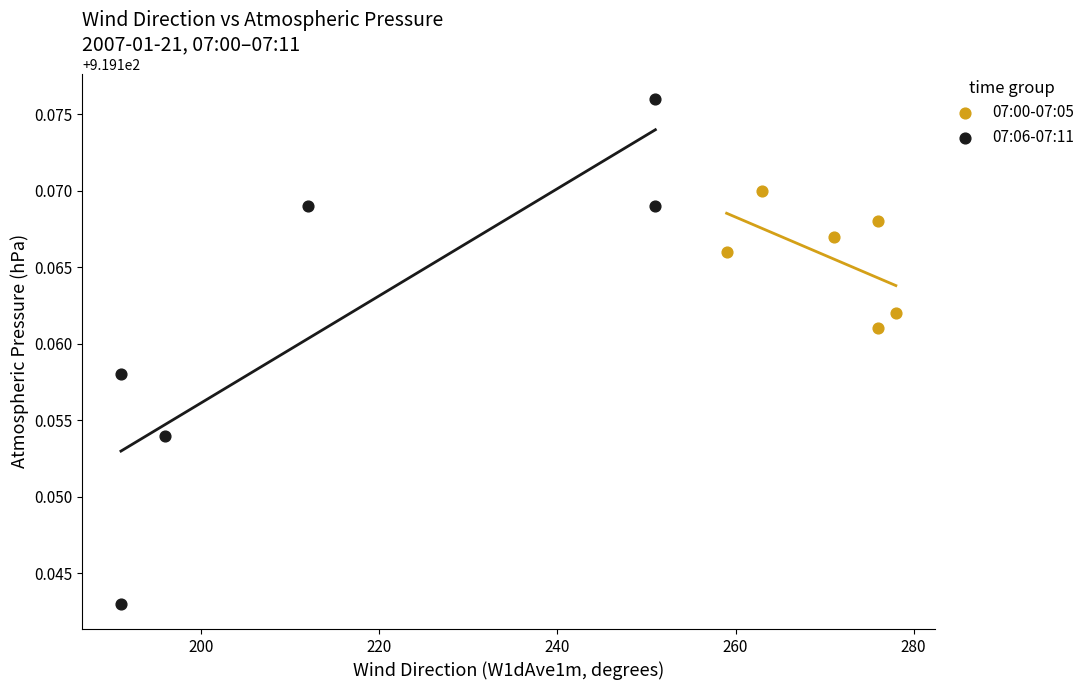

Which series has the widest spread of Y values?

07:06-07:11